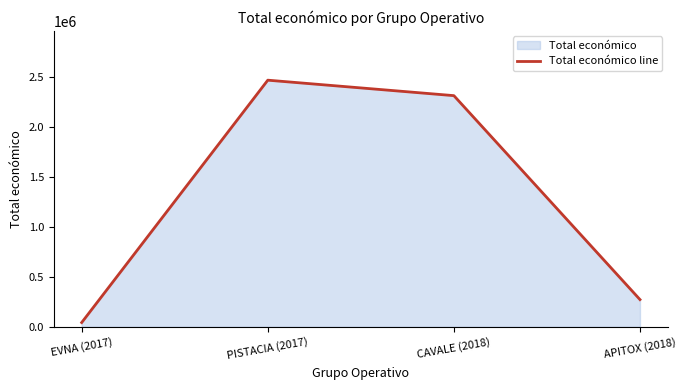

Which has a higher value, APITOX (2018) or EVNA (2017)?

APITOX (2018)